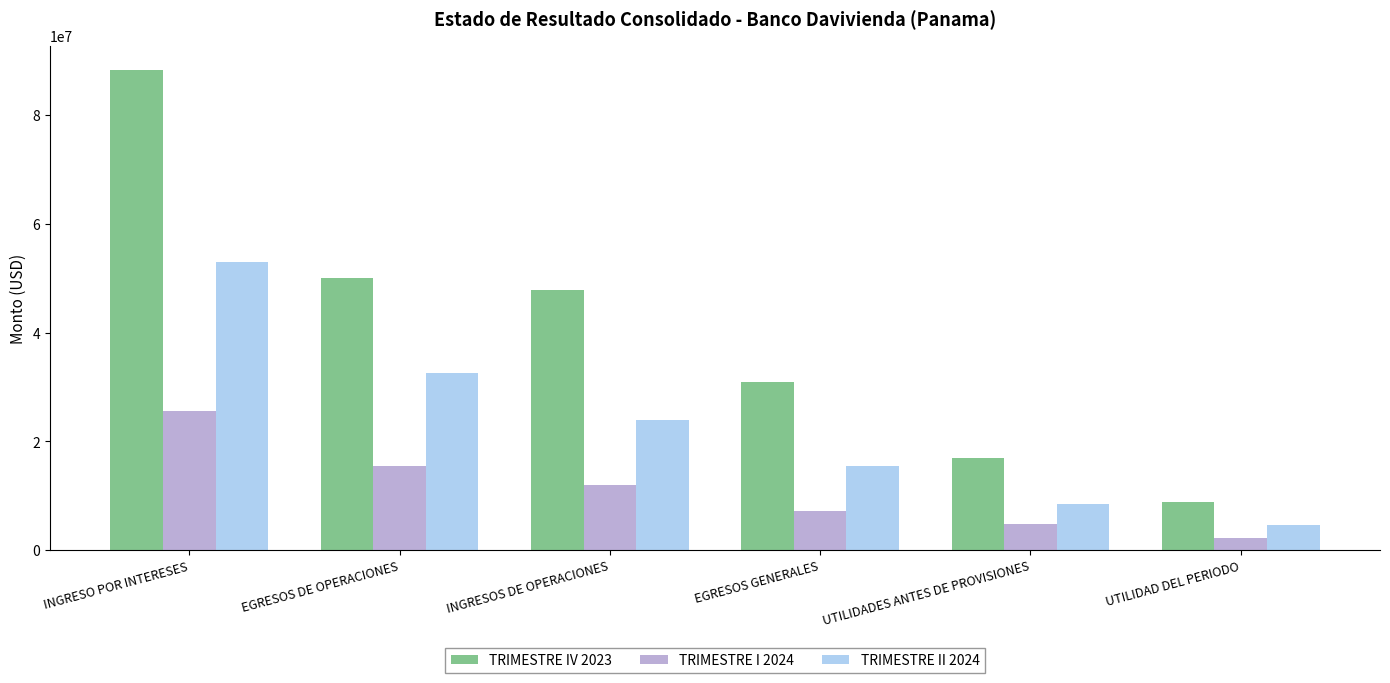

Which series has the largest range (max minus min)?

TRIMESTRE IV 2023